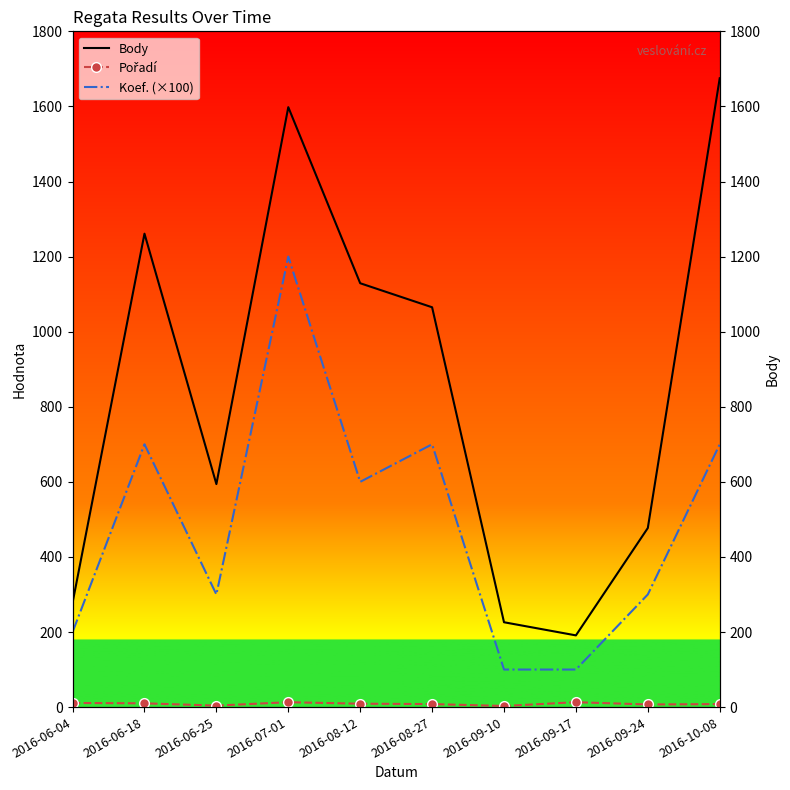

True or false: Pořadí and Koef. (×100) cross at least once.

False